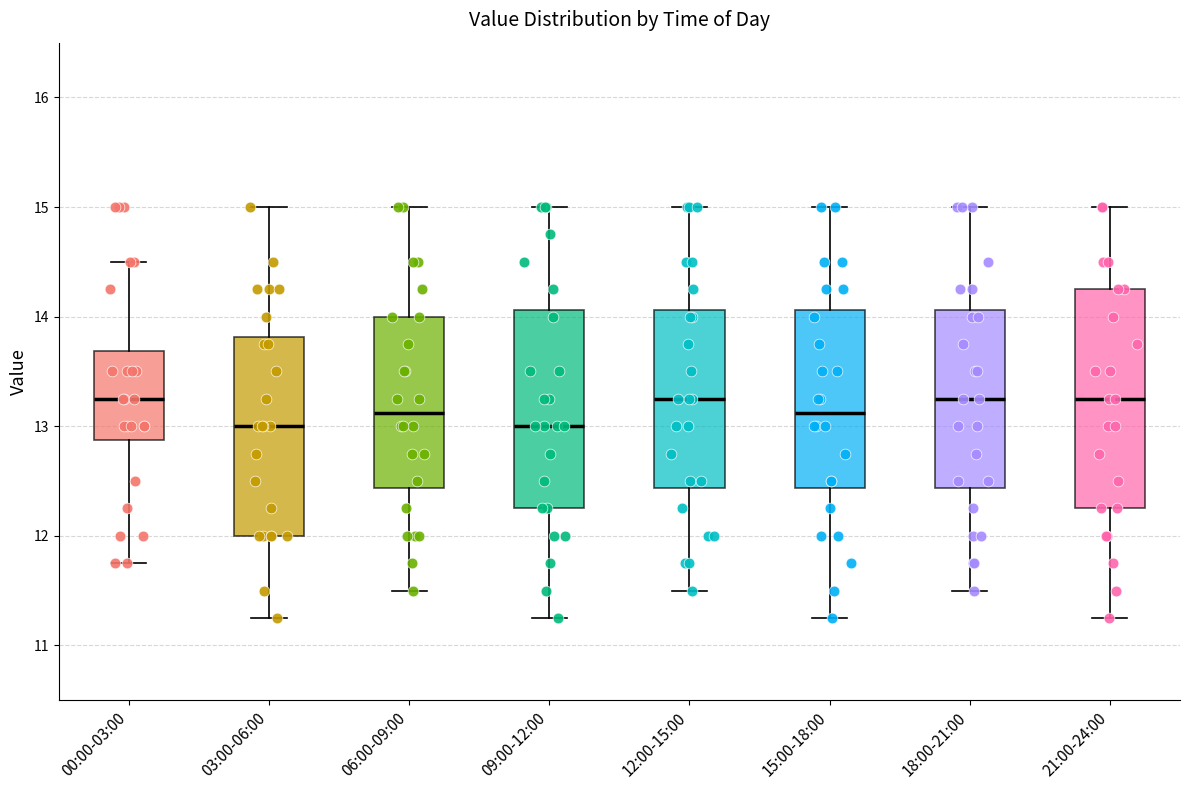

Reading left to right, read every box against the y-axis: the position of its median line, the range the box covers, and the ends of its whiskers. The values are not printed on the chart, so give them approximately, as read against the axis.

00:00-03:00: median 13.3, box 12.9 to 13.7, whiskers 11.8 to 14.5
03:00-06:00: median 13.0, box 12.0 to 13.8, whiskers 11.3 to 15.0
06:00-09:00: median 13.1, box 12.4 to 14.0, whiskers 11.5 to 15.0
09:00-12:00: median 13.0, box 12.3 to 14.1, whiskers 11.3 to 15.0
12:00-15:00: median 13.3, box 12.4 to 14.1, whiskers 11.5 to 15.0
15:00-18:00: median 13.1, box 12.4 to 14.1, whiskers 11.3 to 15.0
18:00-21:00: median 13.3, box 12.4 to 14.1, whiskers 11.5 to 15.0
21:00-24:00: median 13.3, box 12.3 to 14.3, whiskers 11.3 to 15.0